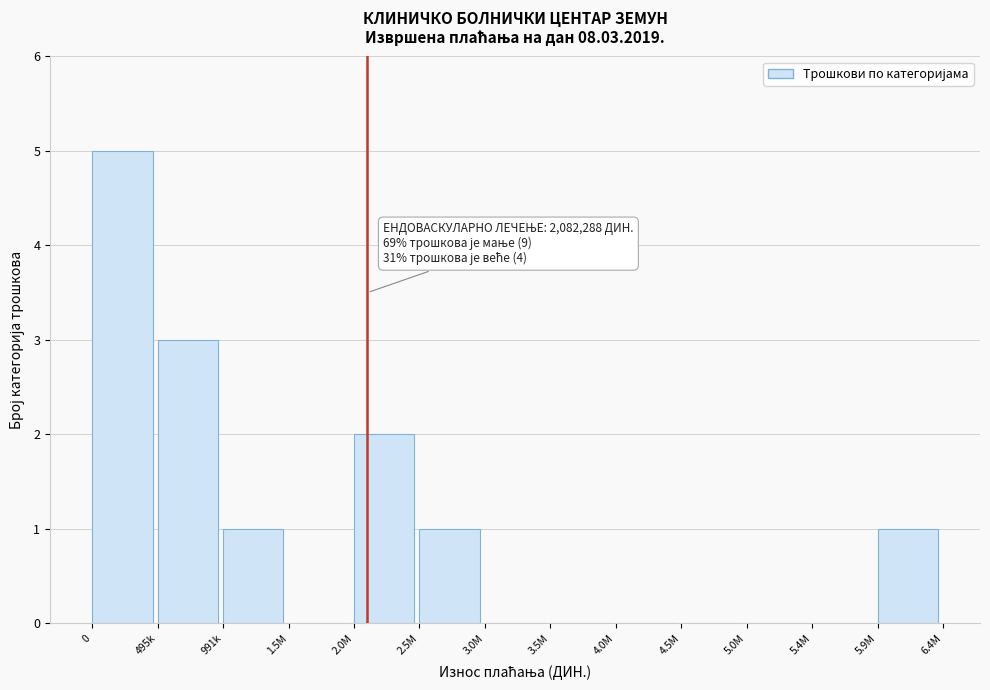

Reading left to right, extract all data points from this chart.

0=5	495k=3	991k=1	1.5M=0	2.0M=2	2.5M=1	3.0M=0	3.5M=0	4.0M=0	4.5M=0	5.0M=0	5.4M=0	5.9M=1